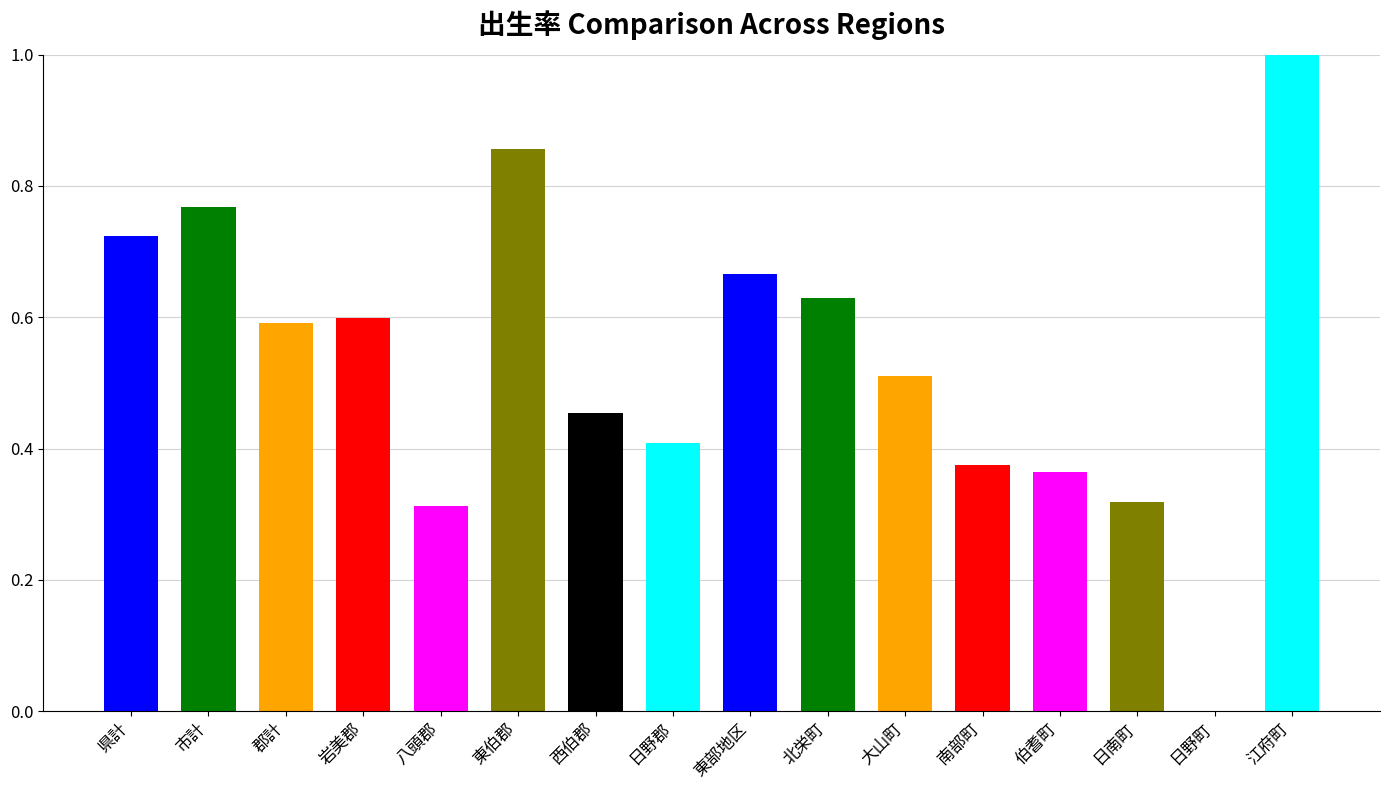

What is the maximum value shown in the chart?

1.0